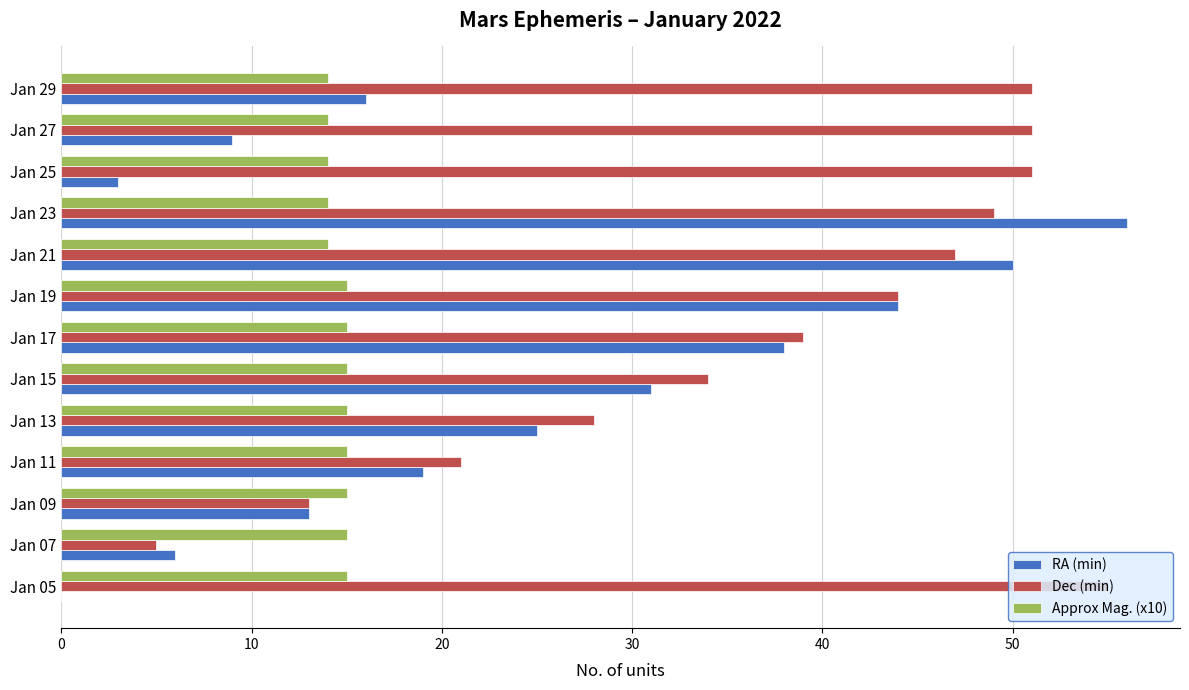

Between Jan 05 and Jan 19, which series saw the biggest shift?

RA (min)